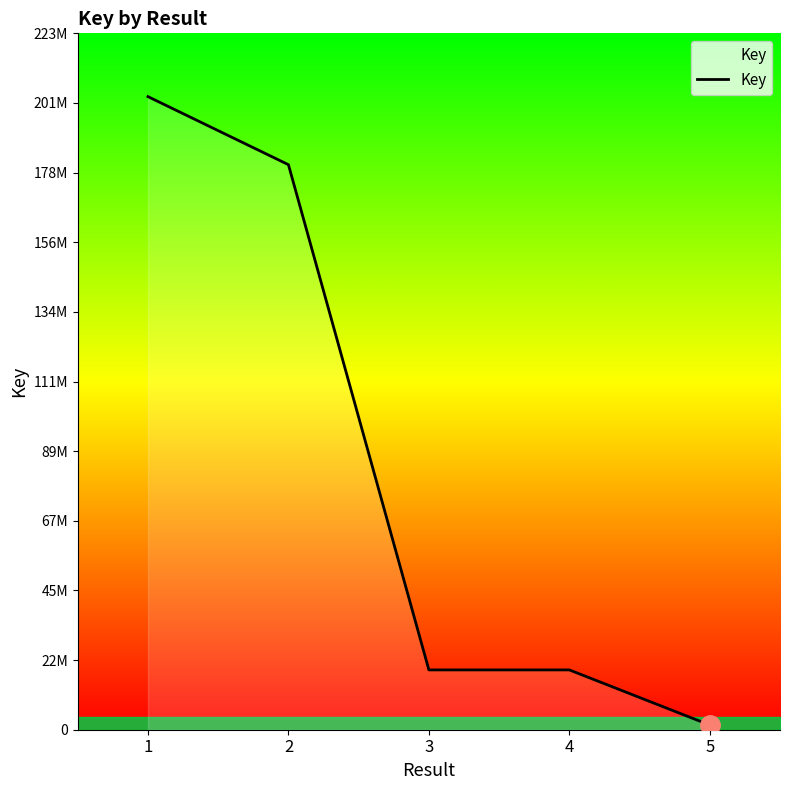

Does the chart have visible grid lines?

No